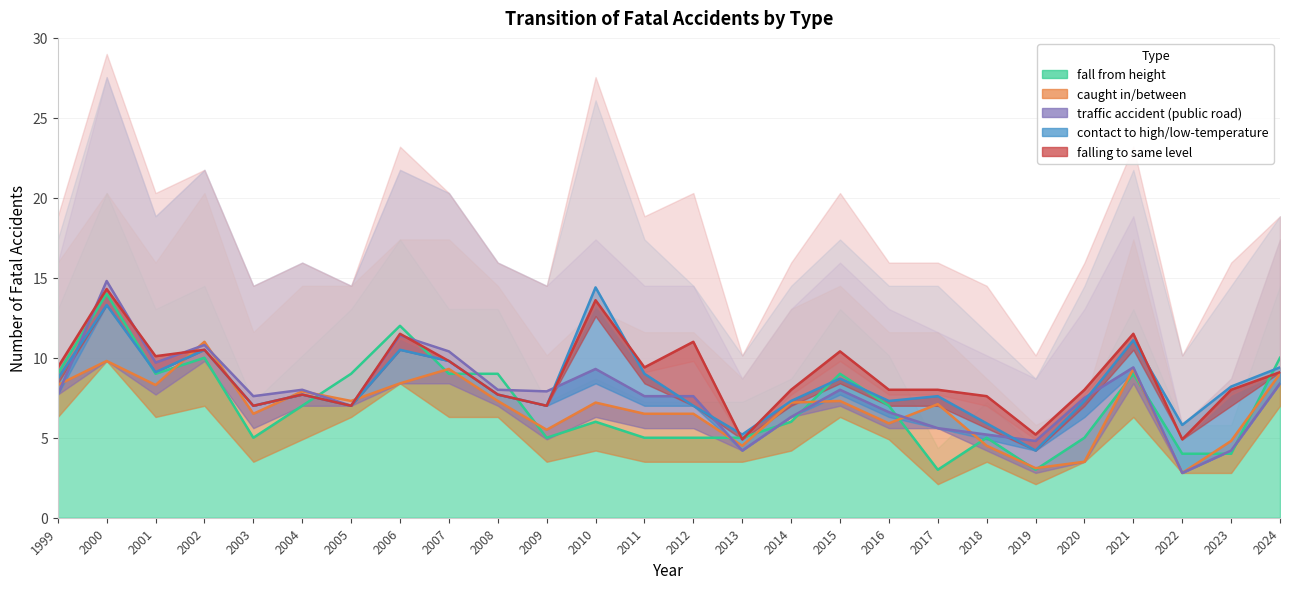

Rank the series by their maximum value, from lowest to highest.

falling to same level, caught in/between, traffic accident (public road), contact to high/low-temperature, fall from height